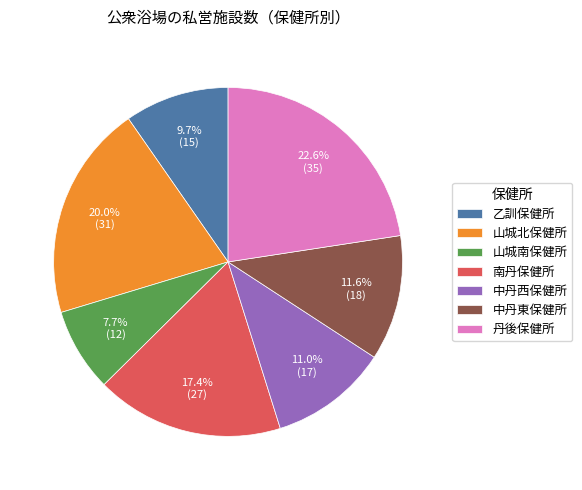

Approximately how many times larger is the value at 丹後保健所 compared to 山城北保健所?

1.1